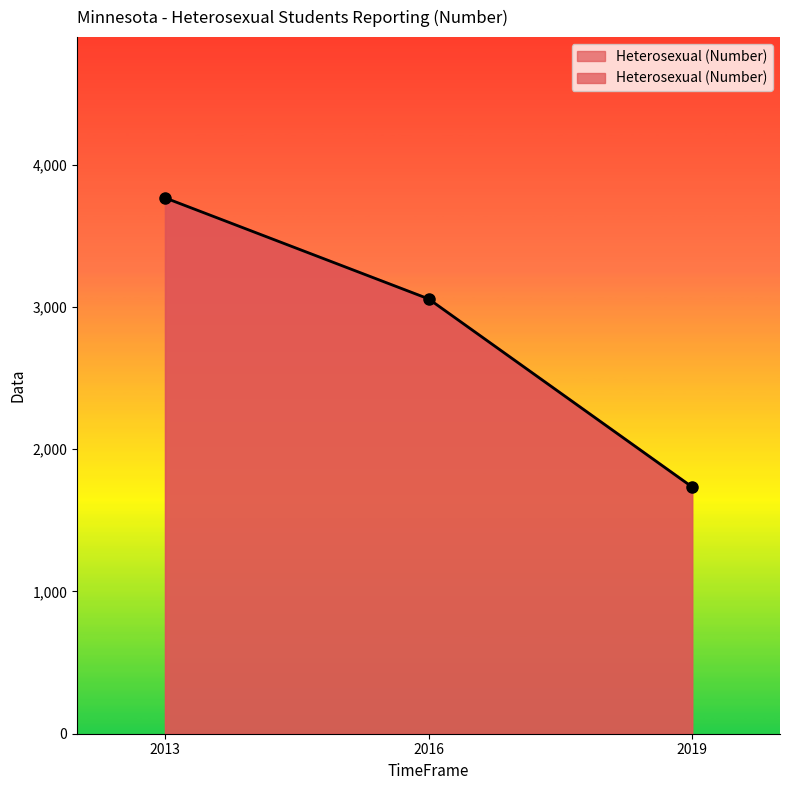

What is the sum of all values?

8556